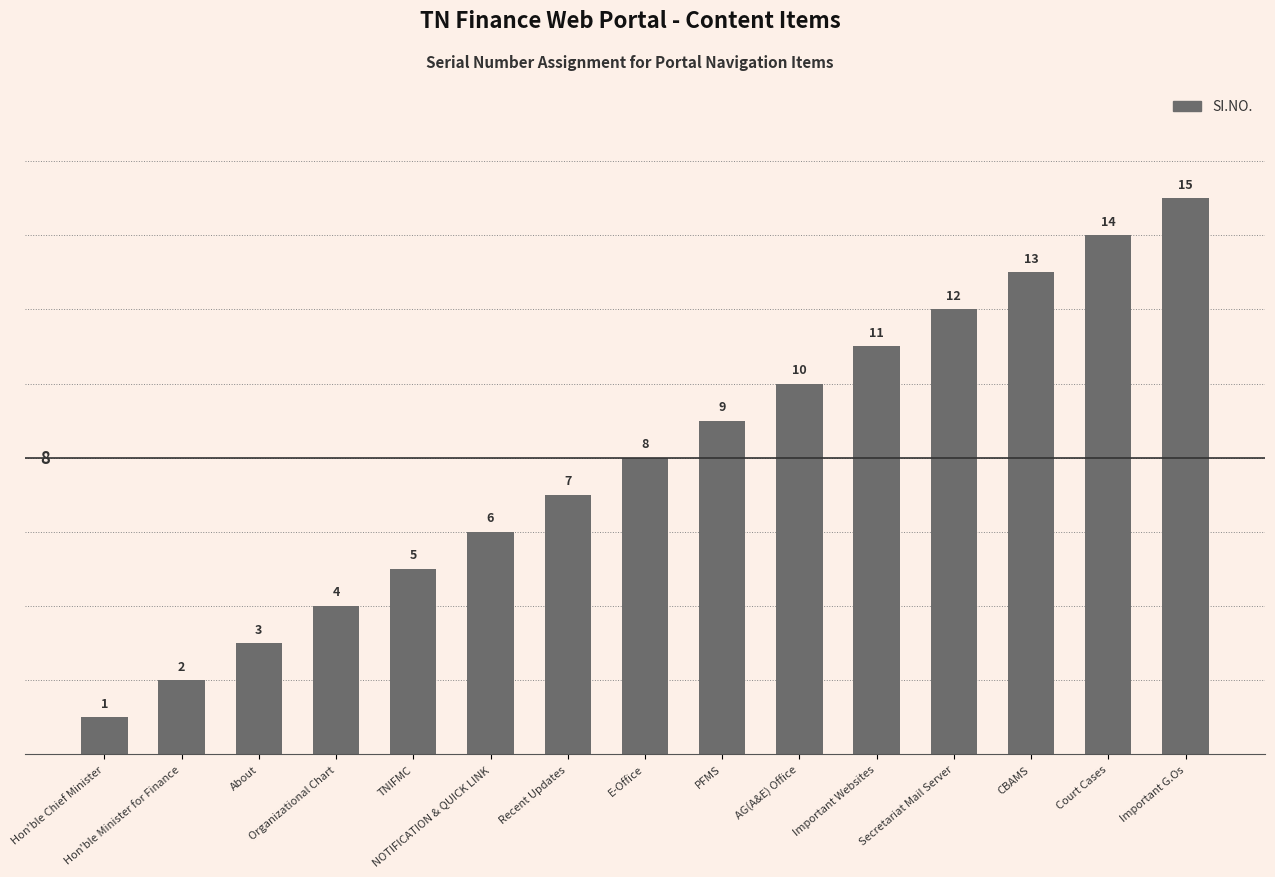

What is the difference between the maximum and minimum values?

14